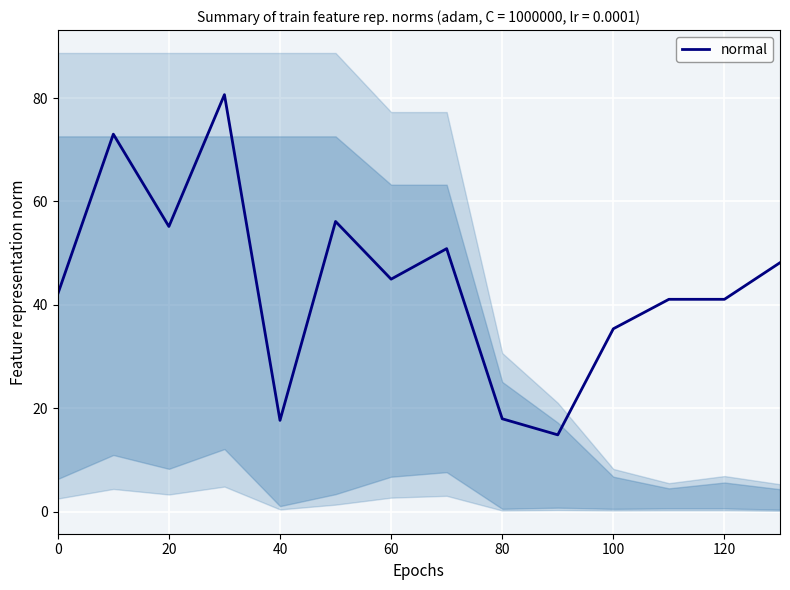

What is the maximum value for normal?

80.7